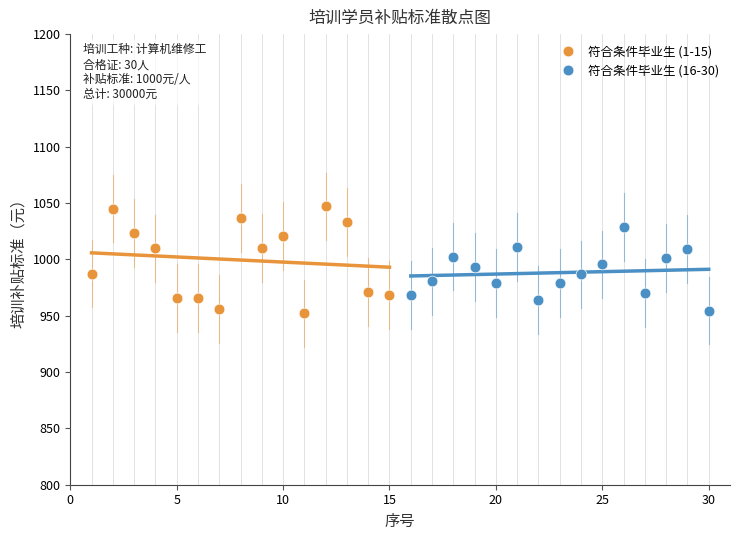

Which series has the widest spread of Y values?

符合条件毕业生 (1-15)